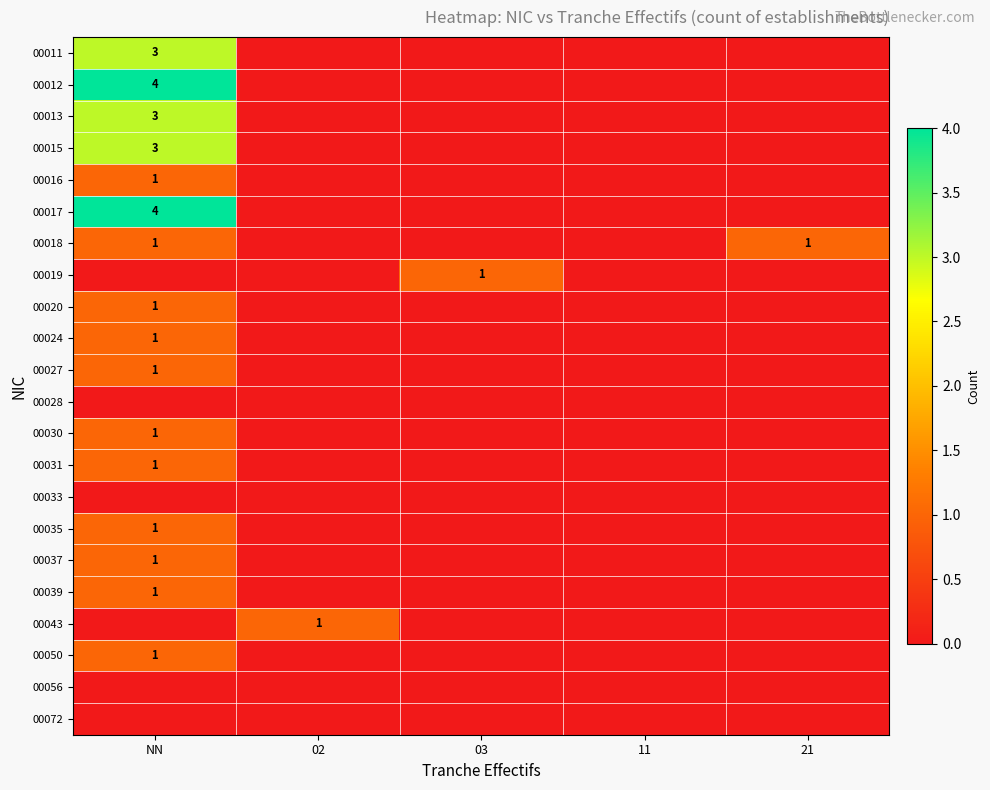

At 21, list the series in order from smallest to largest.

00011, 00012, 00013, 00015, 00016, 00017, 00019, 00020, 00024, 00027, 00028, 00030, 00031, 00033, 00035, 00037, 00039, 00043, 00050, 00056, 00072, 00018